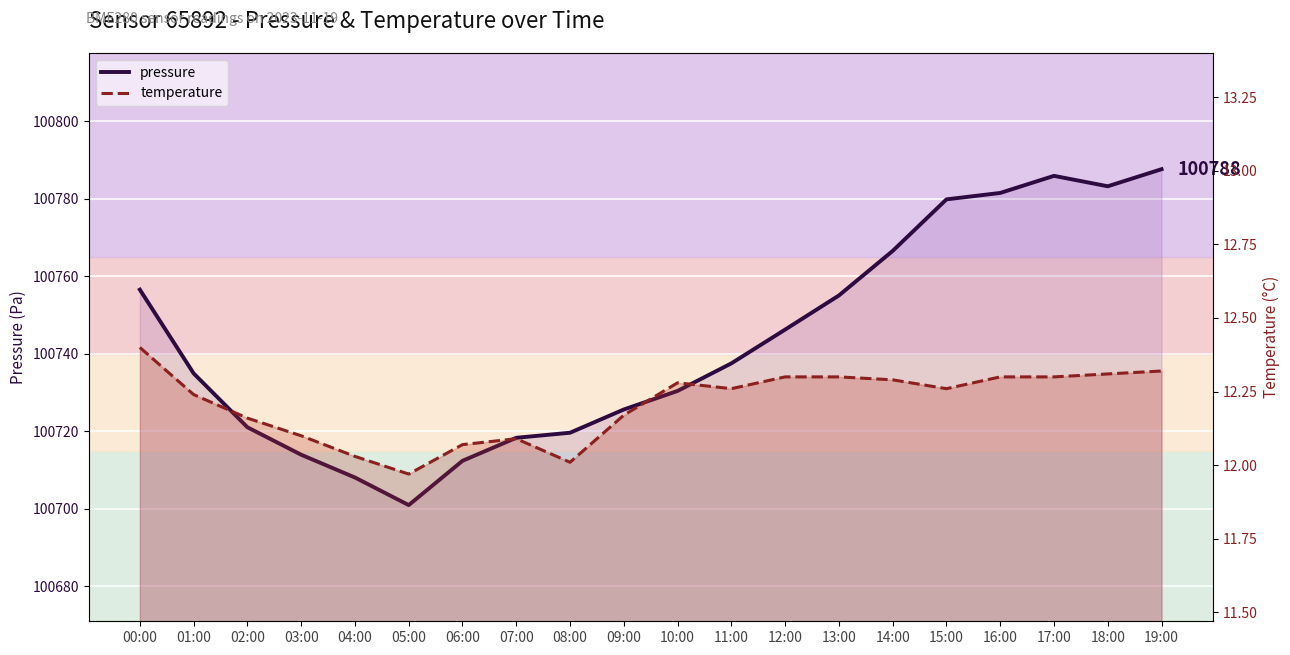

What is the average value of the pressure series?

100743.2